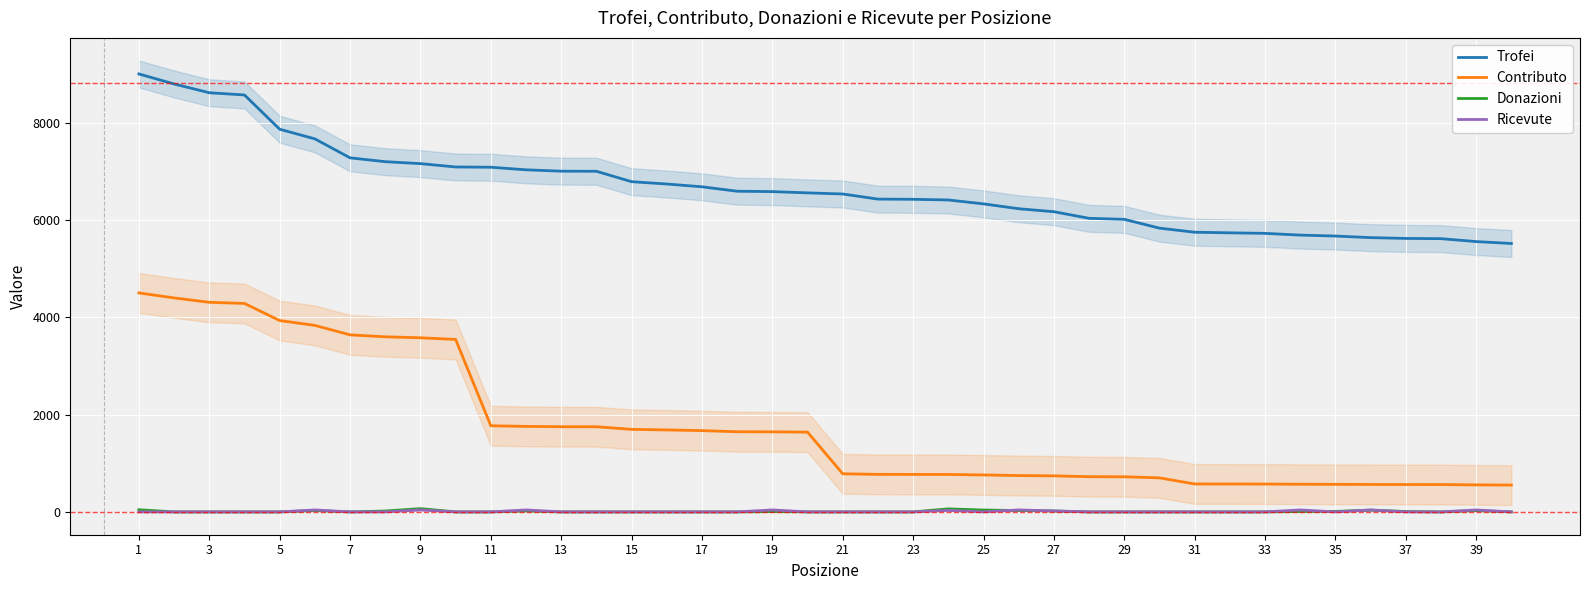

What is the difference between the highest and lowest values at 1?

9000